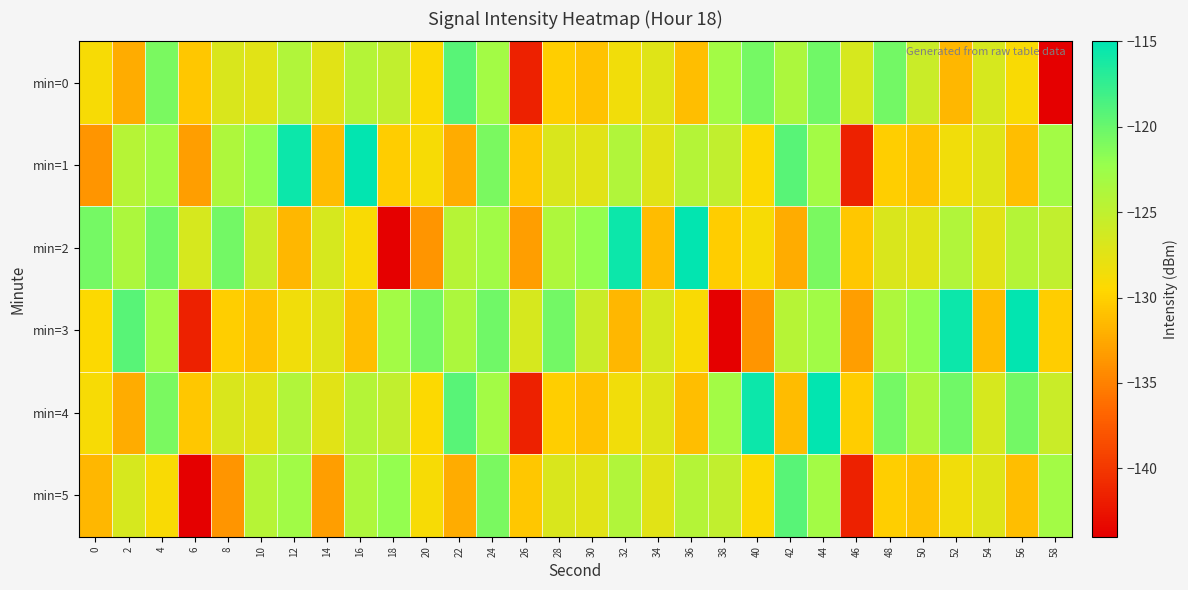

How many distinct data groups are displayed?

6